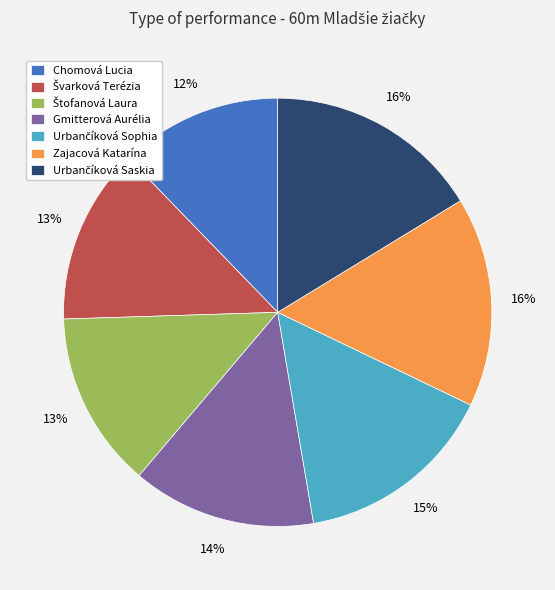

Is there any slice that represents more than half of the pie?

No